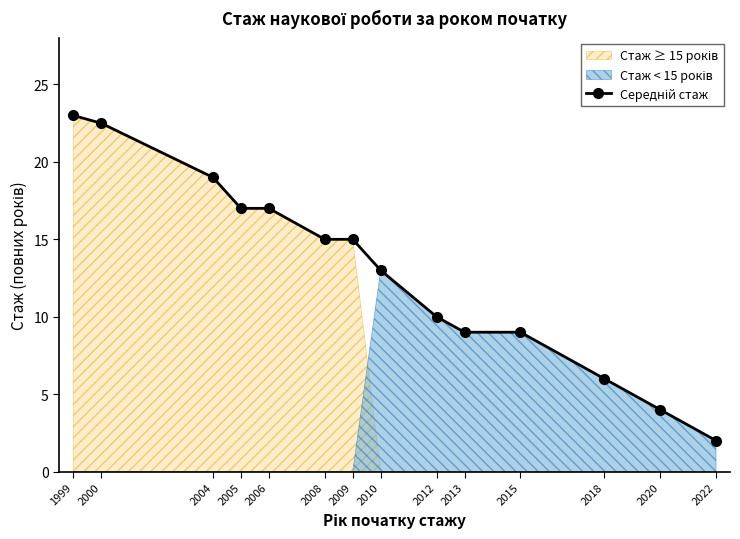

Is it true that the value at 2015 is 9.0?

True